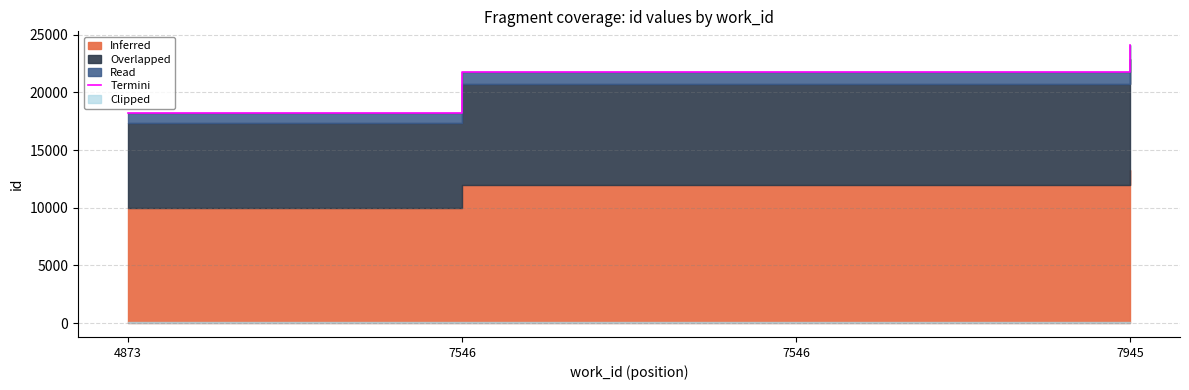

What is the difference between the values at 4873 and 7945?

5870